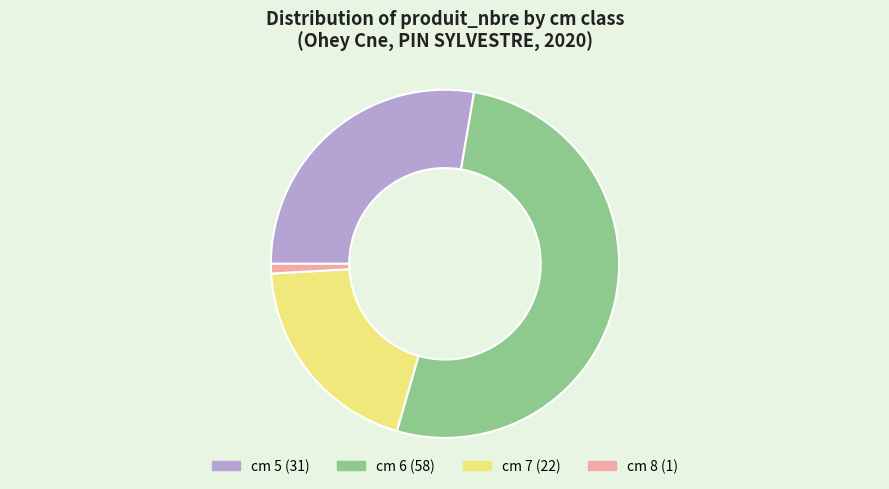

Is there a majority slice in this chart?

Yes